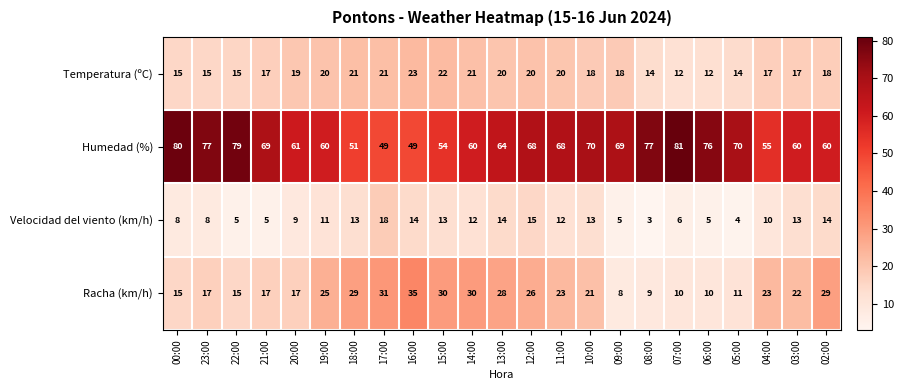

At 05:00, list the series in order from largest to smallest.

Humedad (%), Temperatura (ºC), Racha (km/h), Velocidad del viento (km/h)